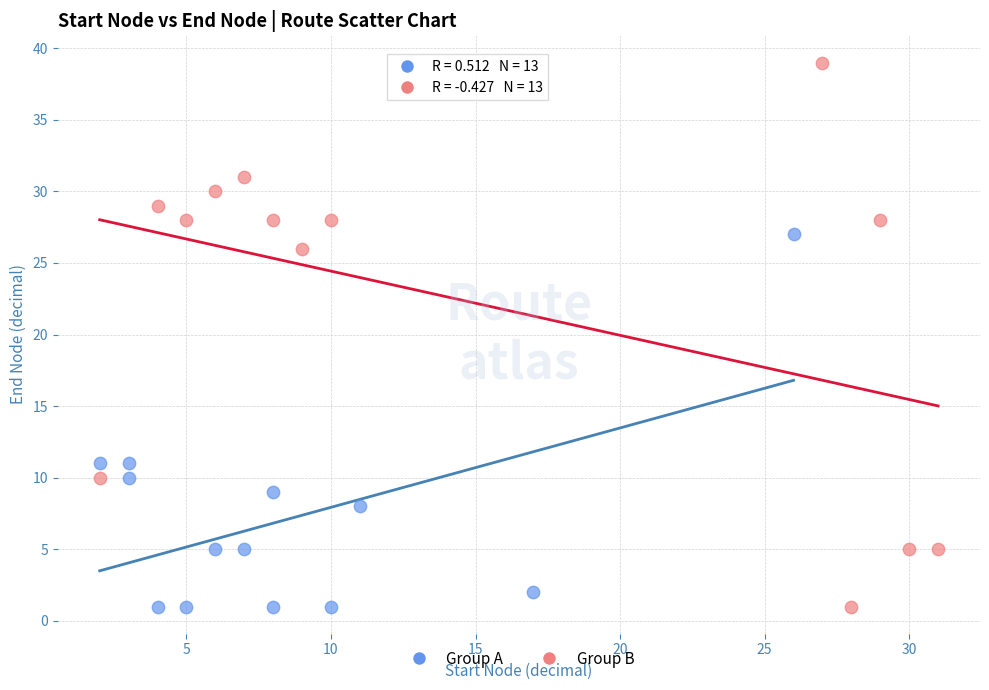

Which series contains the highest Y value?

Group B